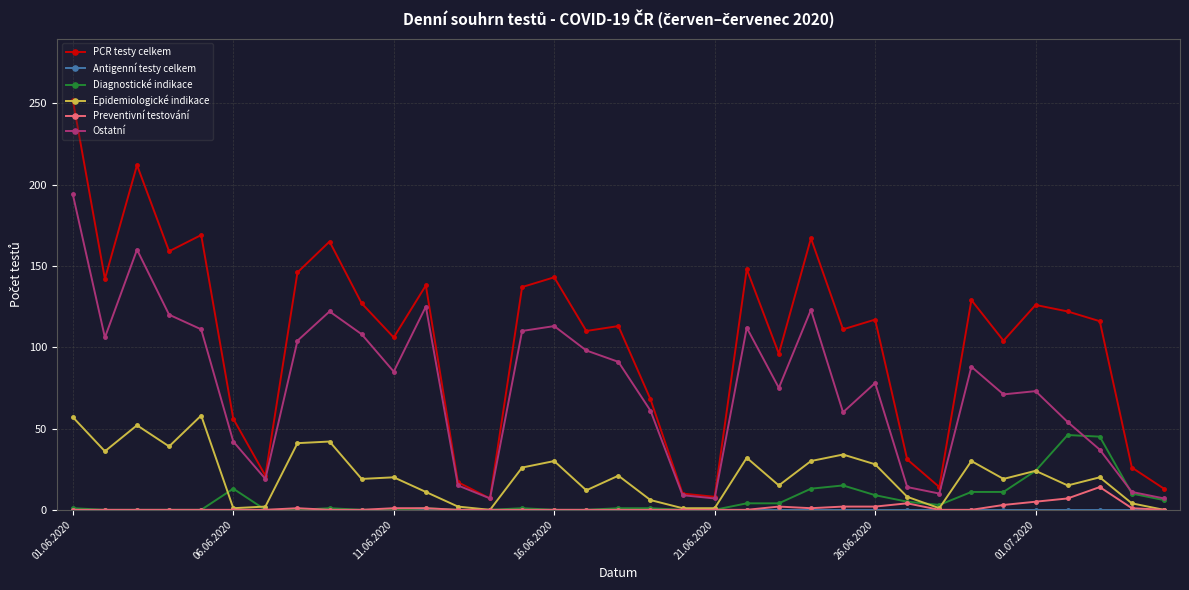

True or false: PCR testy celkem has more than 2 points higher than both neighbors.

True